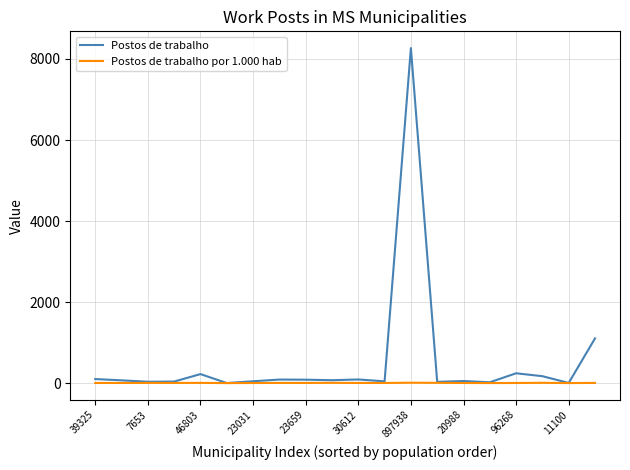

Which series has the largest total across all categories?

Postos de trabalho